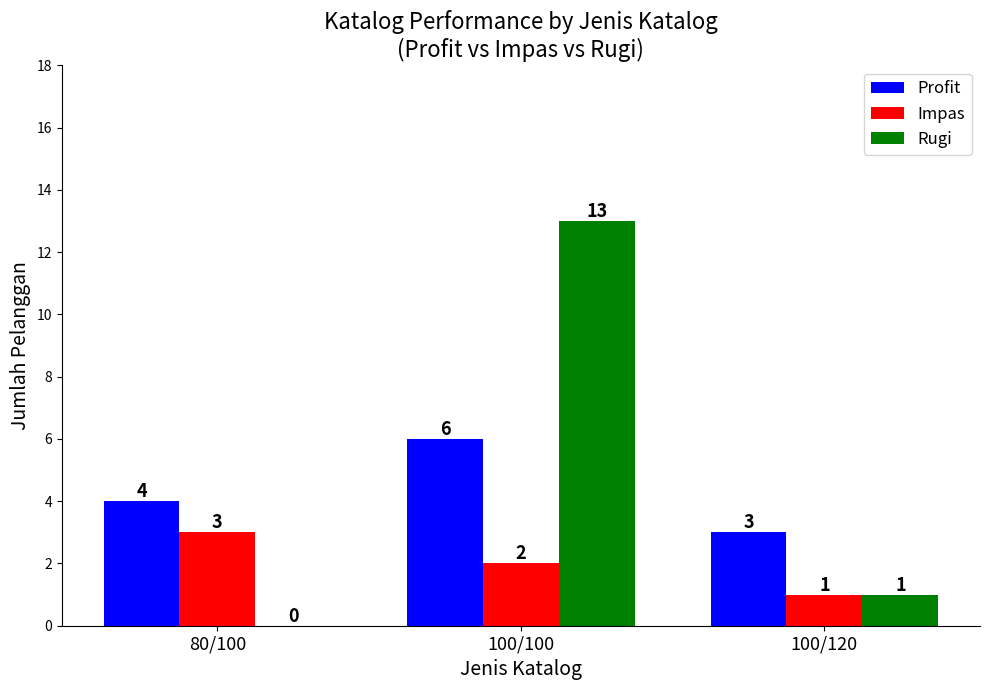

Where is Profit nearest to the value 4?

80/100